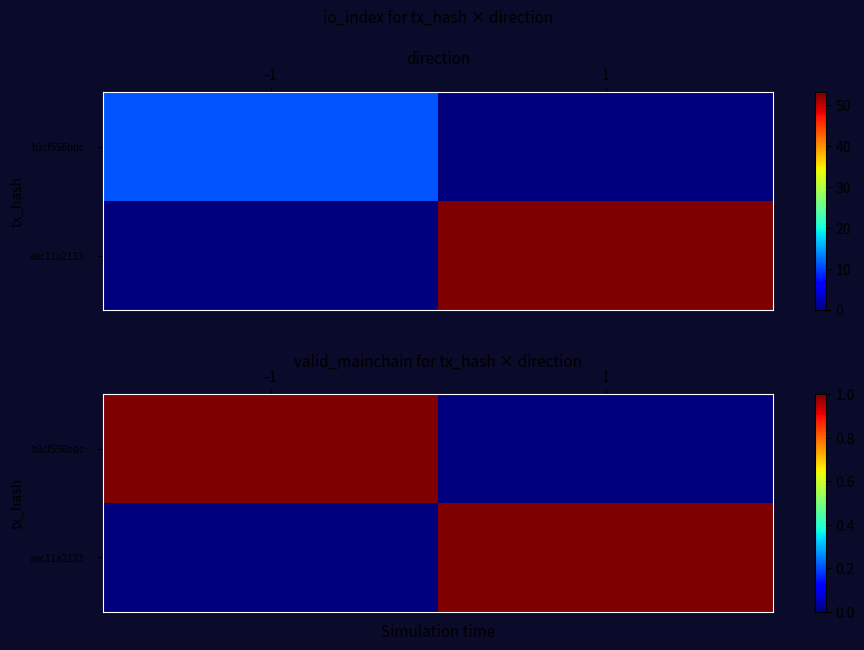

Count the b3cf556bdc… values in the range 0 to 1.

2